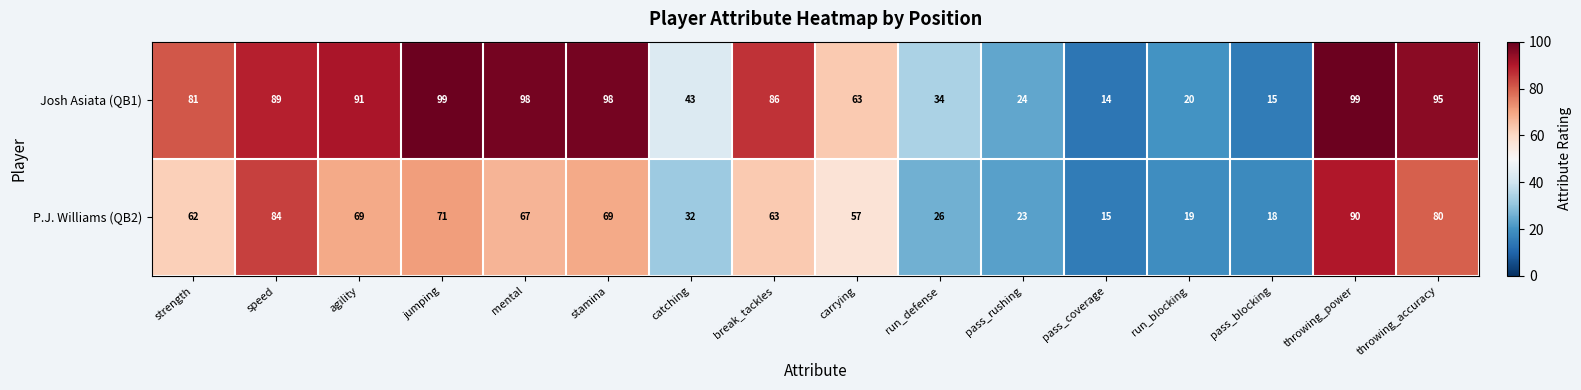

What is the sum of all P.J. Williams (QB2) values?

845